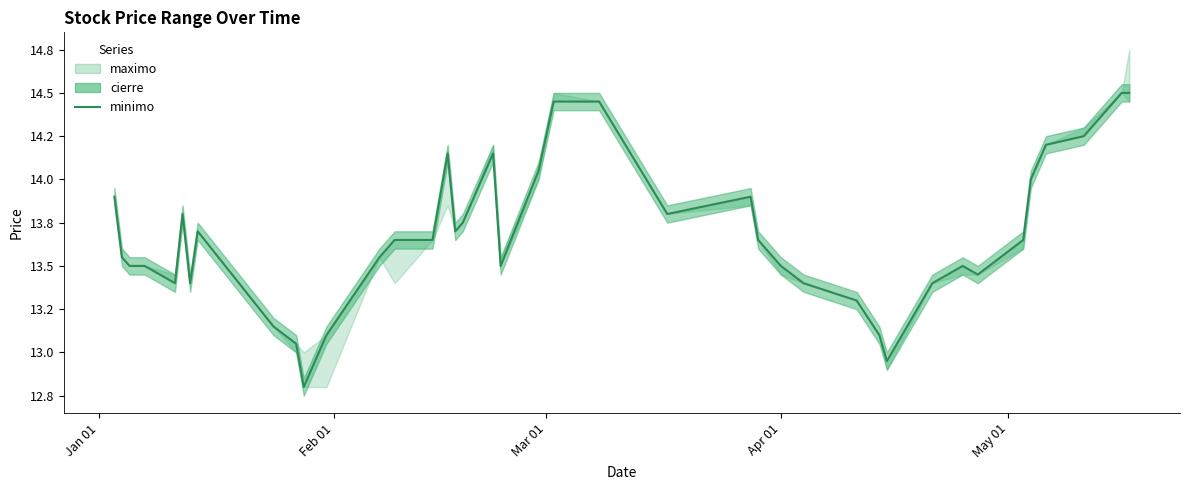

Reading right to left, what are all the values shown in this chart?

14.5	14.5	14.2	14.2	14.0	13.7	13.4	13.5	13.4	12.9	13.1	13.3	13.4	13.5	13.7	13.9	13.8	14.4	14.4	14.1	13.5	14.2	13.8	13.7	14.2	13.7	13.7	13.6	13.1	12.8	13.1	13.2	13.7	13.4	13.8	13.4	13.5	13.5	13.6	13.9